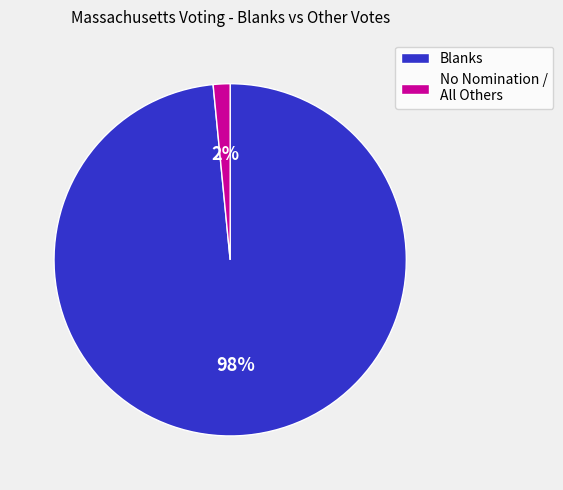

Does any single category account for the majority?

Yes